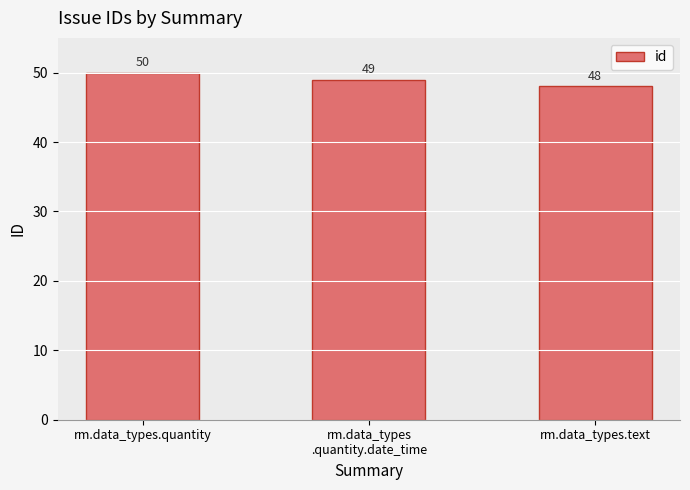

What position from the right is rm.data_types.quantity?

3